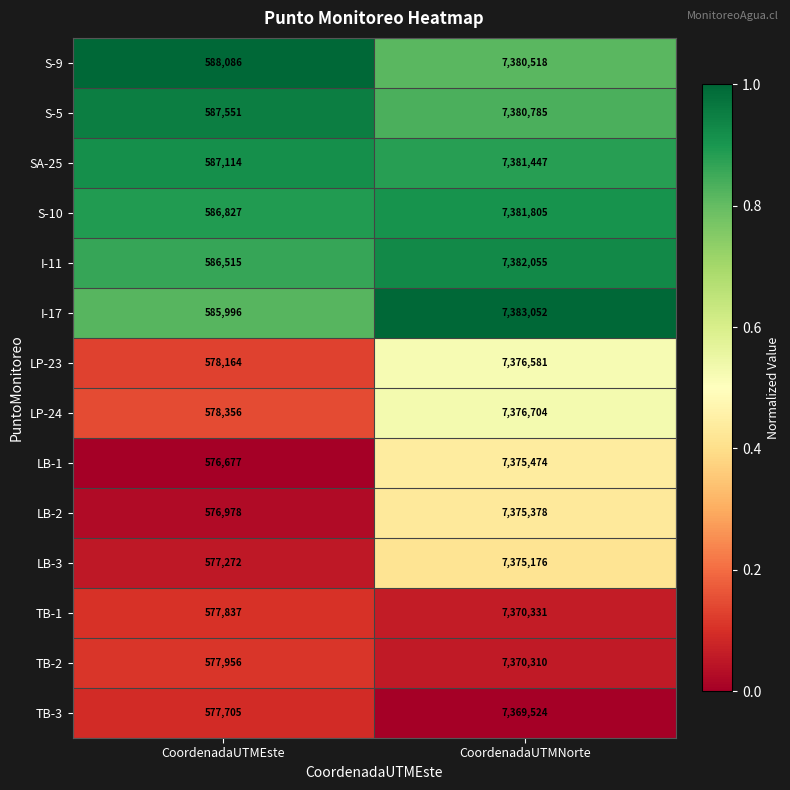

True or false: TB-1 has a value of 577837 at CoordenadaUTMEste.

True